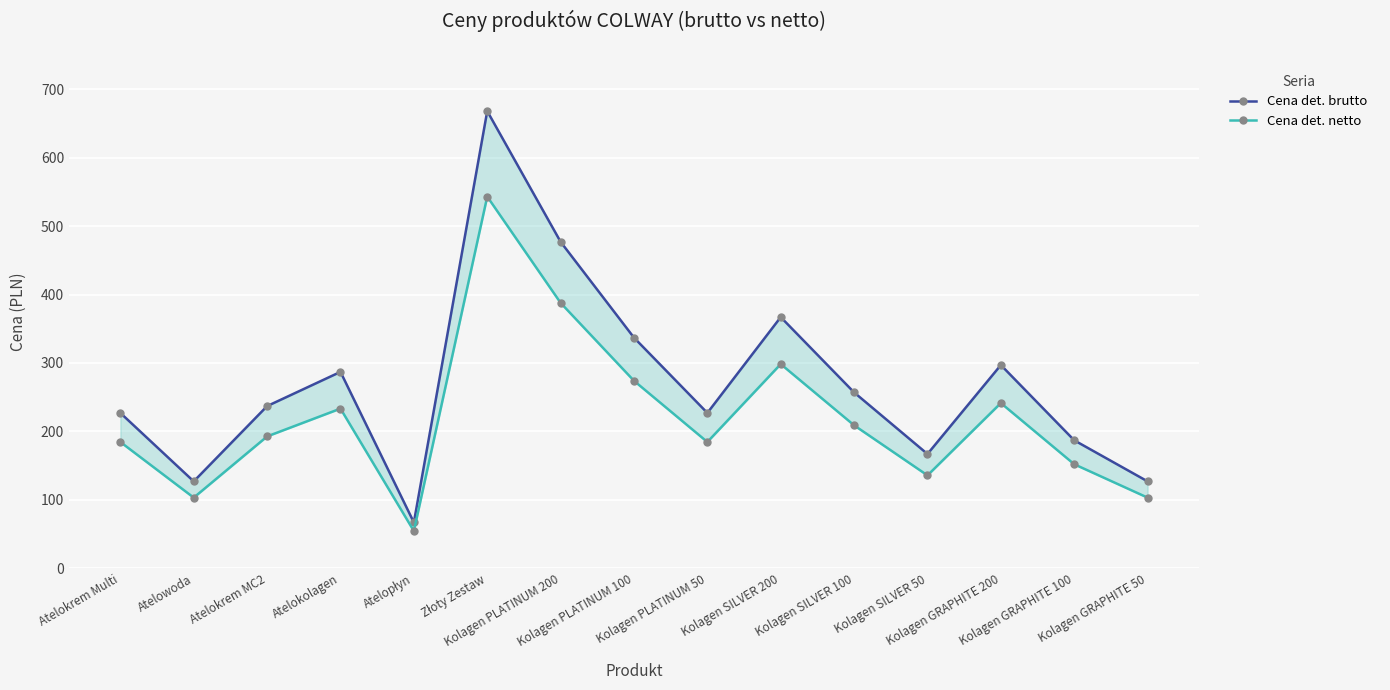

At how many categories does at least one series exceed 117?

14